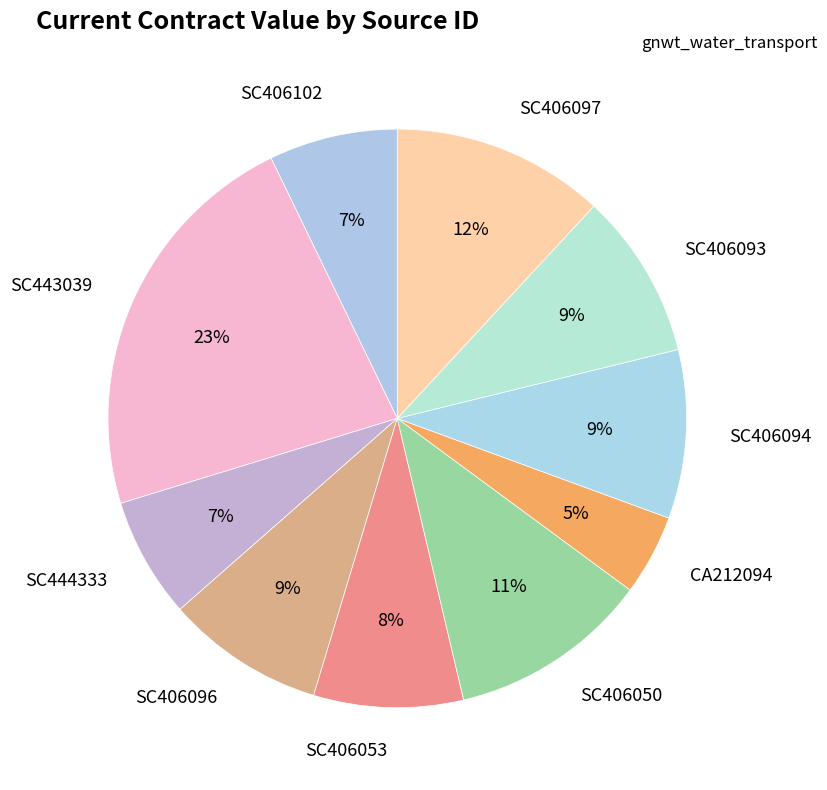

Is CA212094 the majority of the pie?

No